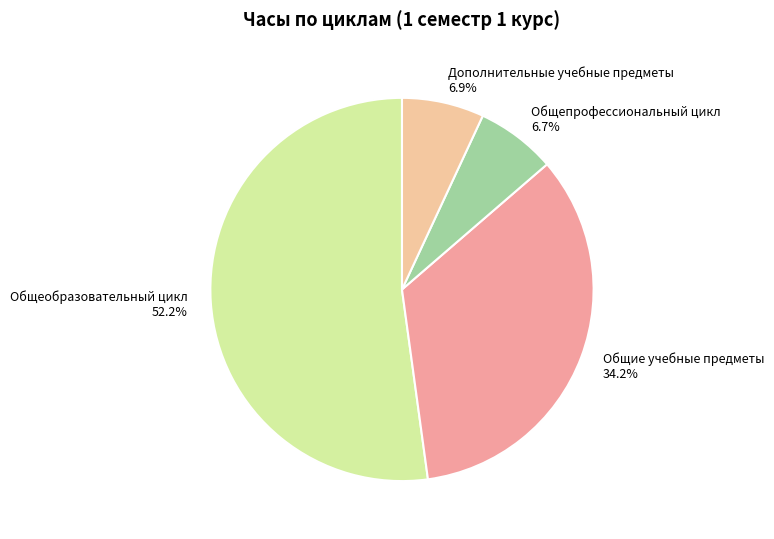

To the nearest percent, what is the difference between the Дополнительные учебные предметы and Общеобразовательный цикл slice percentages?

45%